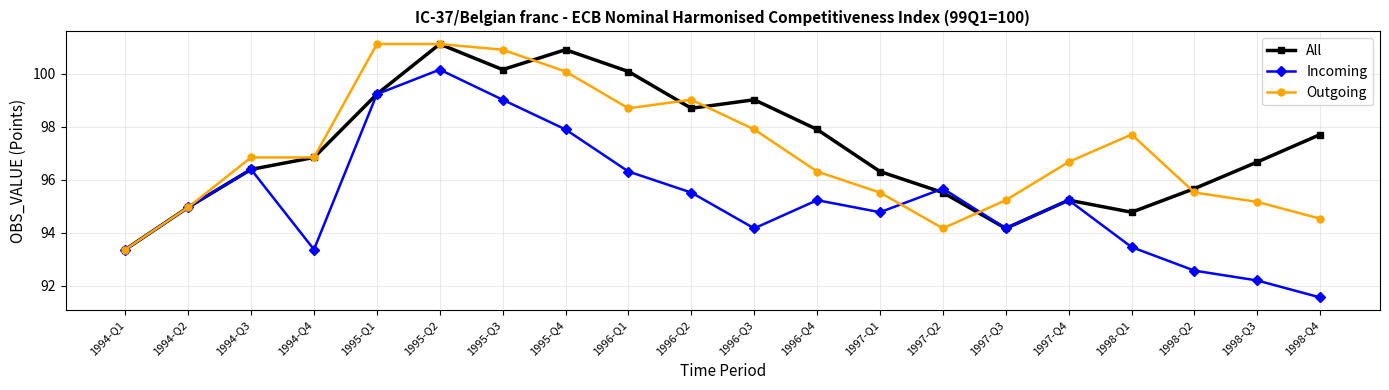

What is the sum of the Outgoing values at 1995-Q4 and 1996-Q3?

198.0